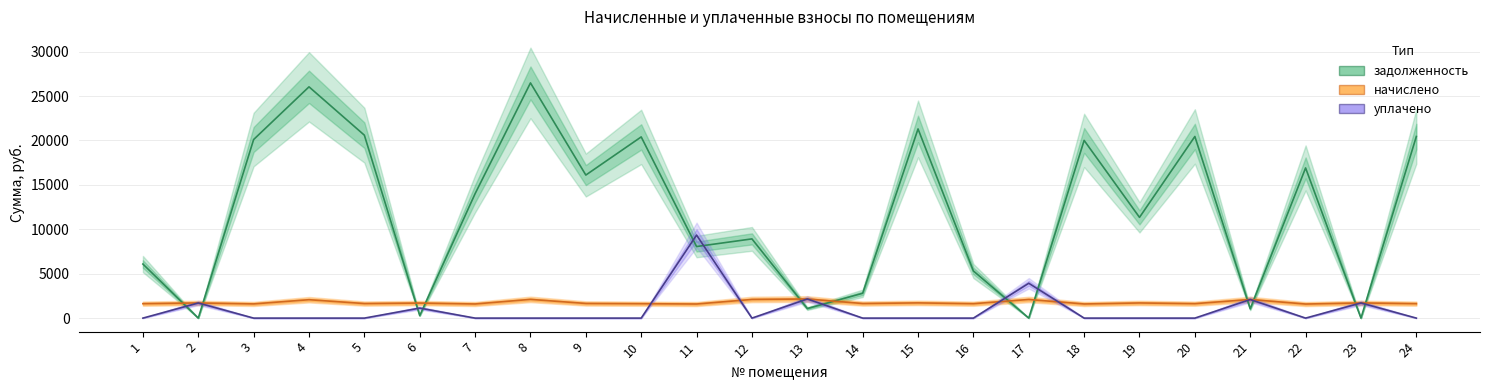

Which series has the largest total across all categories?

задолженность